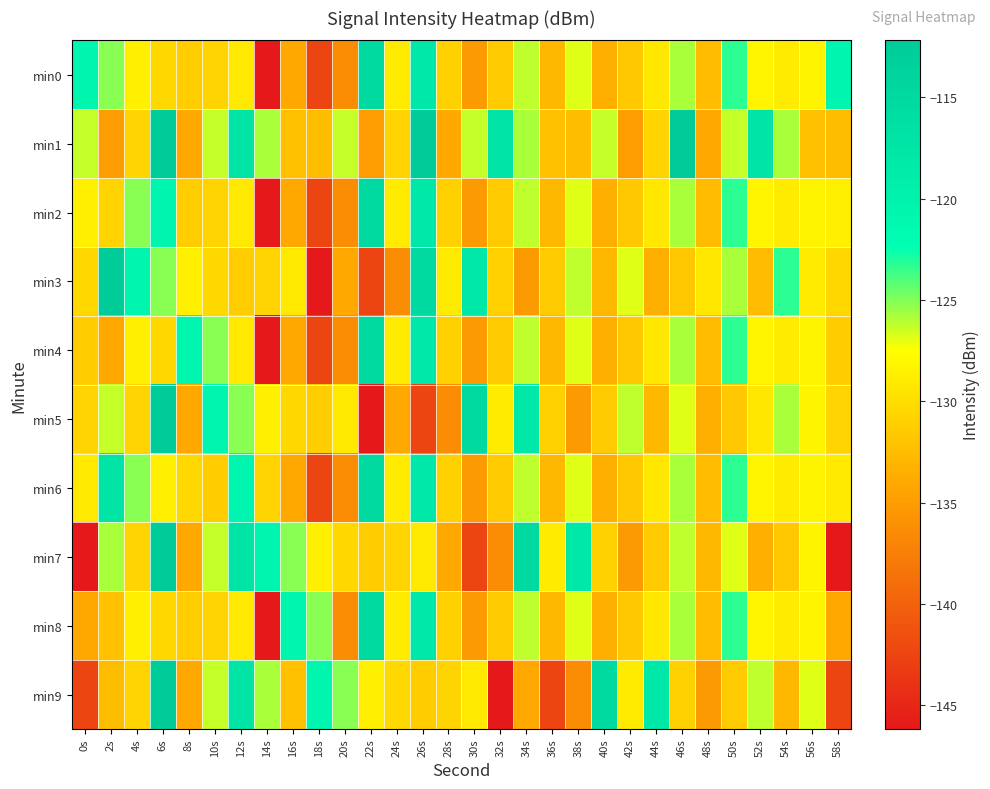

Which series has the widest spread of values?

min3